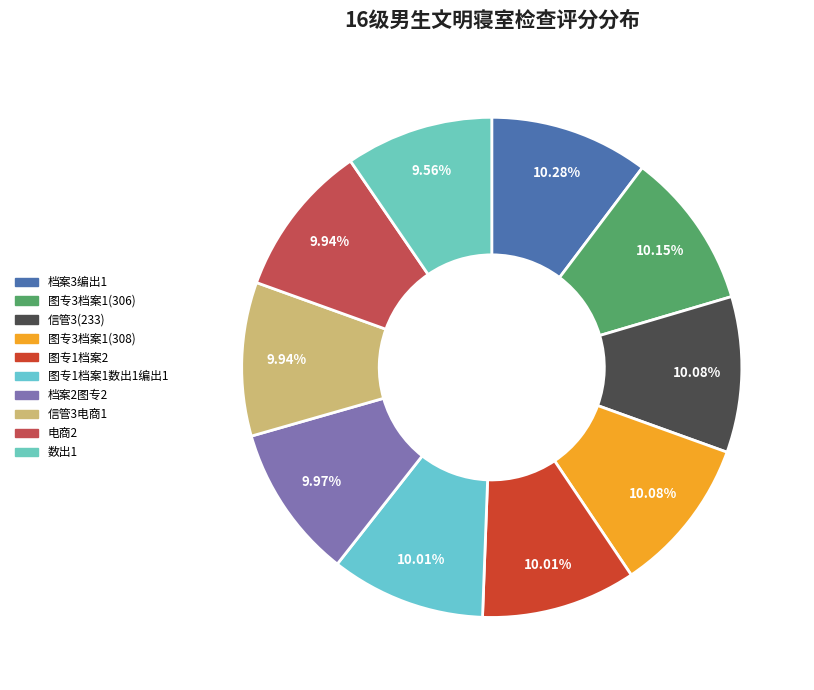

How many slices are in this pie chart?

10